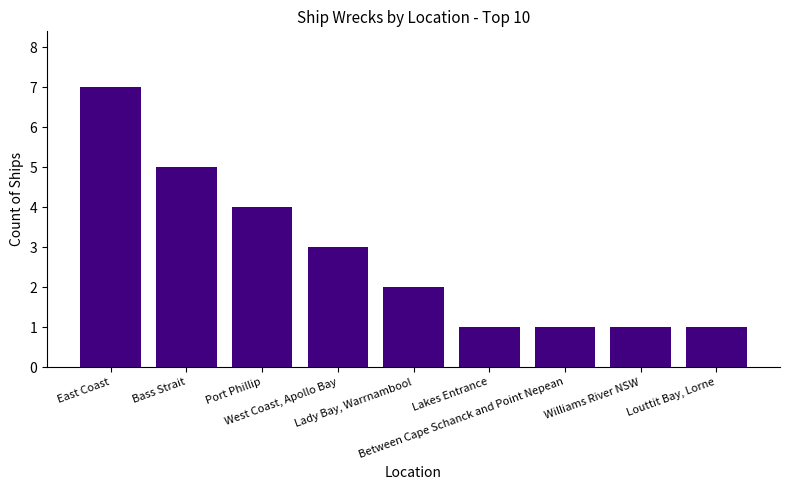

What is the label of the 2nd bar from the left?

Bass Strait